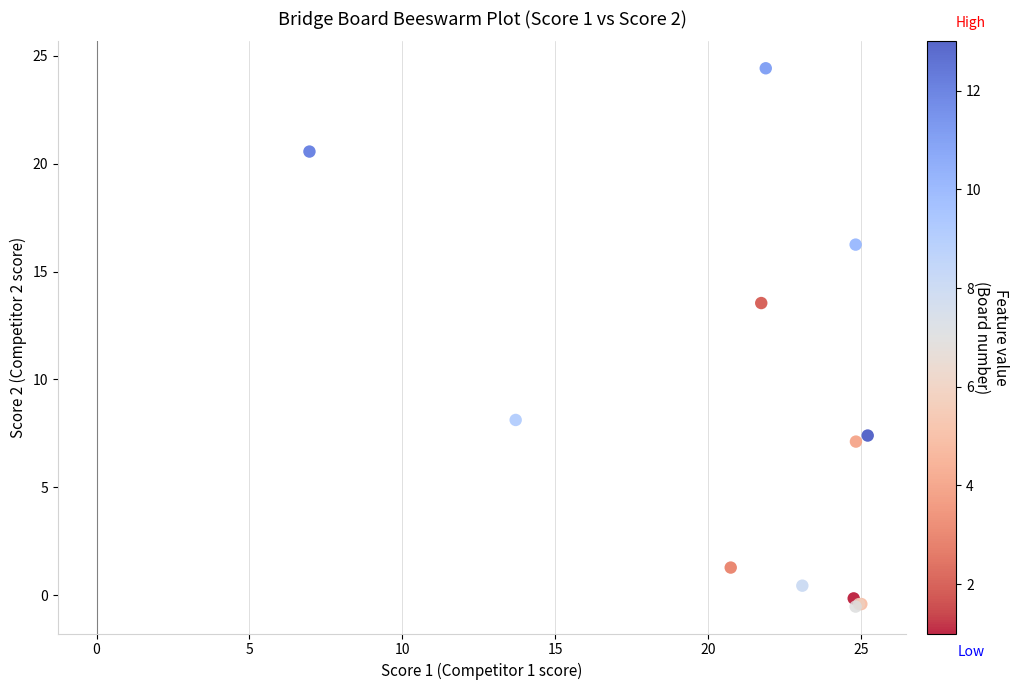

What Y value in the scatter plot is closest to 11?

13.5